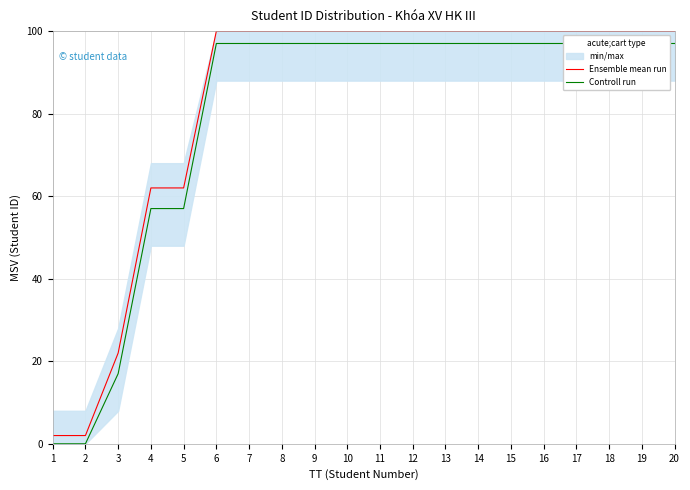

Between 11 and 16, which series saw the biggest shift?

Controll run